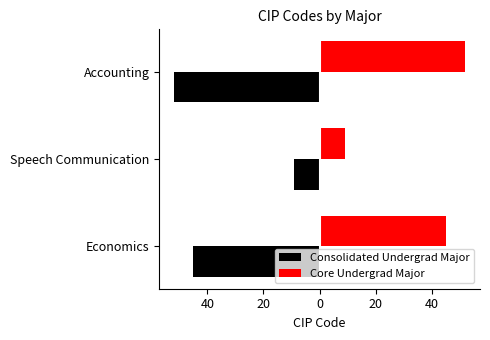

What are all the series names shown in the legend?

Consolidated Undergrad Major, Core Undergrad Major